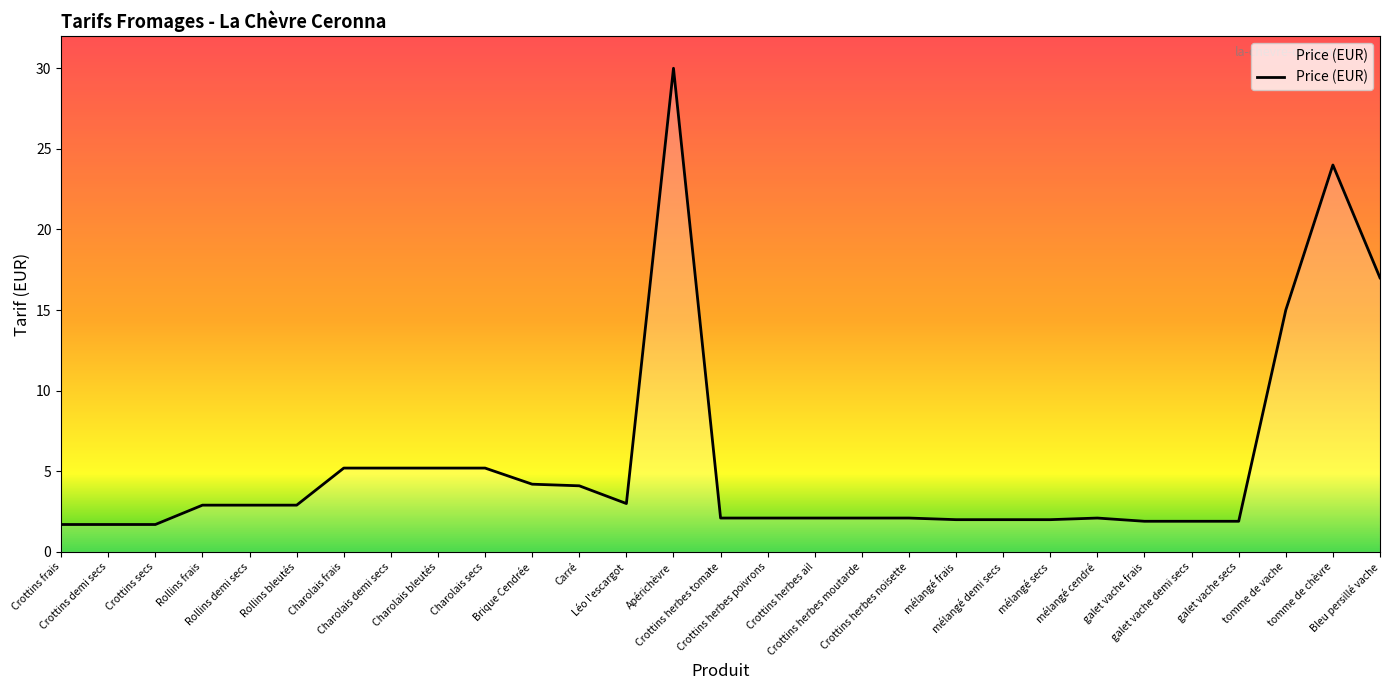

Approximately how many times larger is the value at Charolais demi secs compared to Crottins secs?

3.1